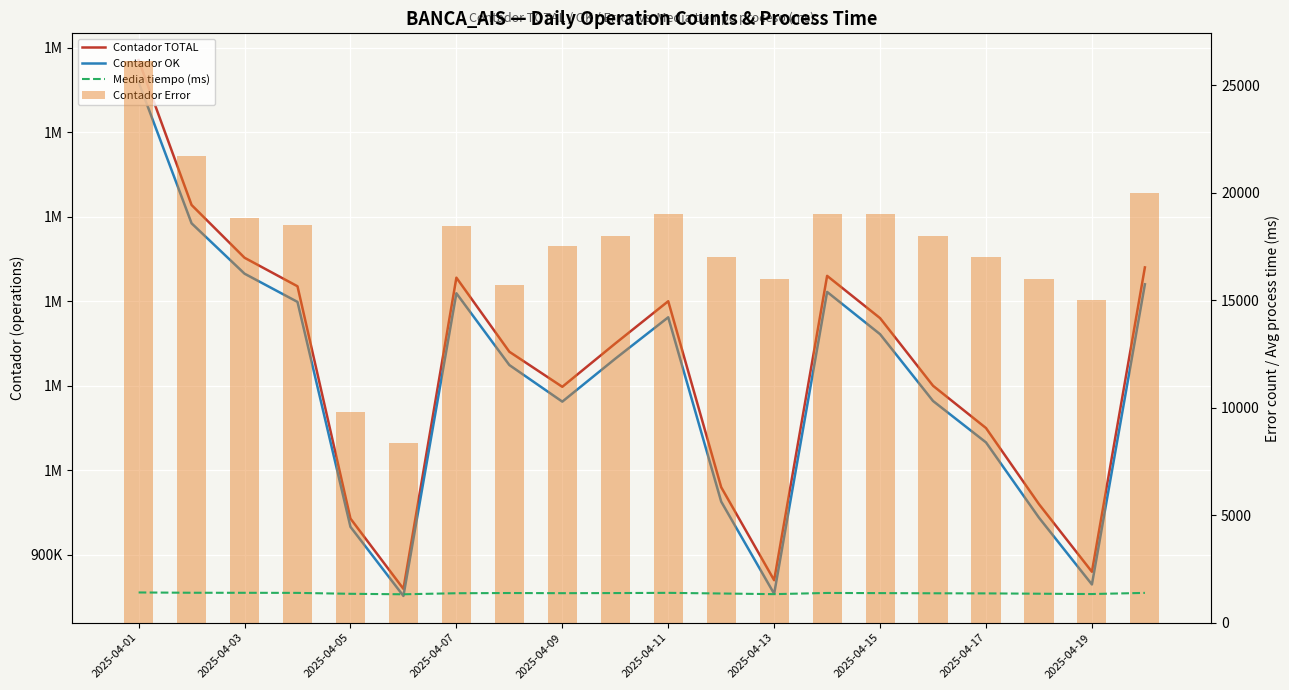

At which category is the sum across all series the highest?

2025-04-01